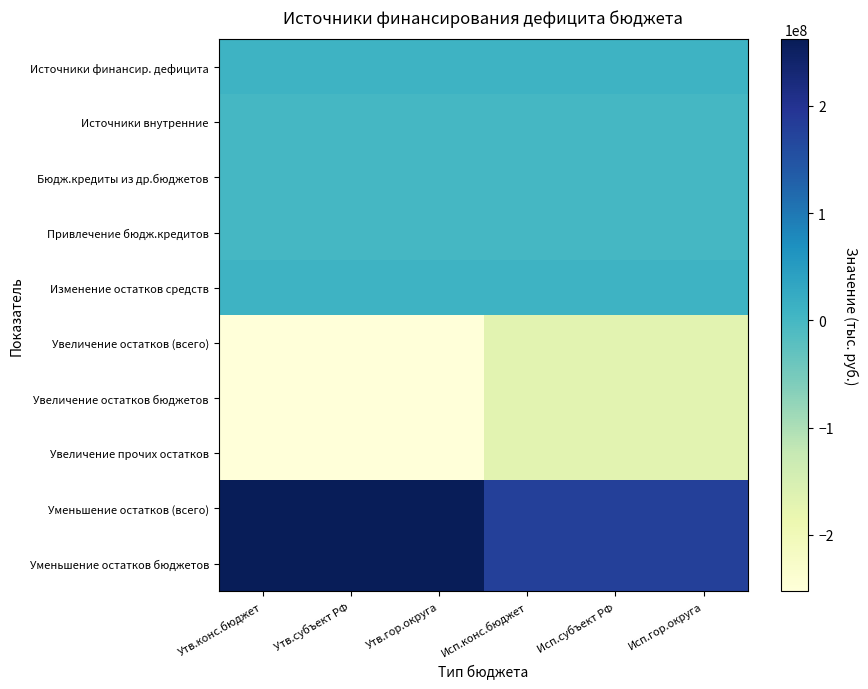

At how many categories does at least one series exceed 4217643?

6